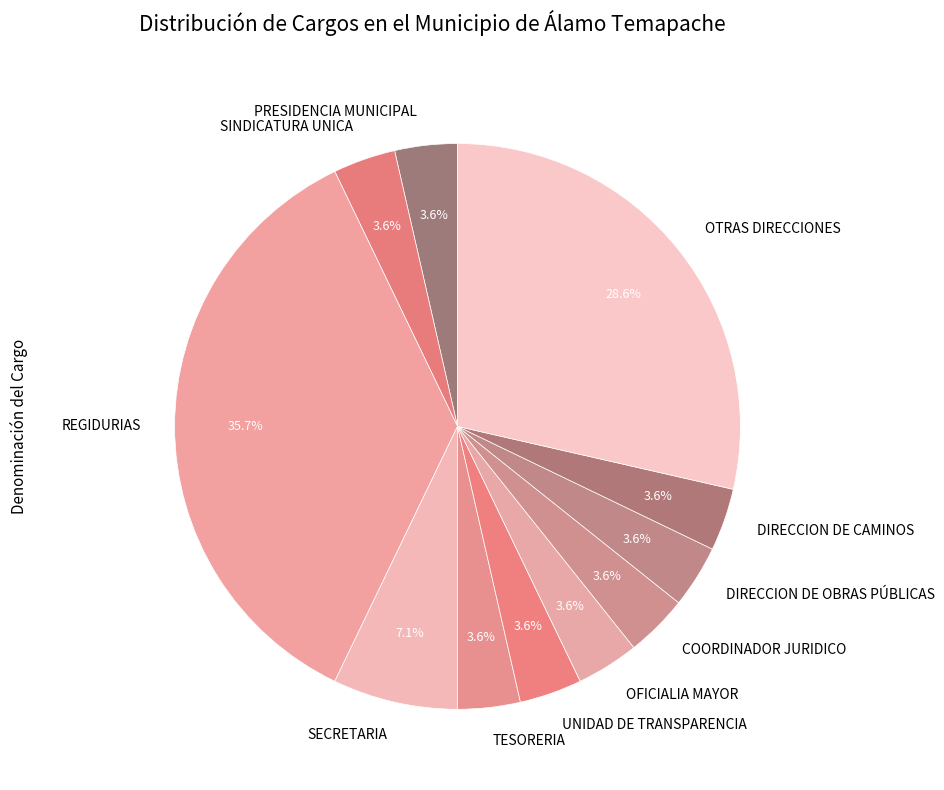

To the nearest percent, what portion does REGIDURIAS represent?

36%